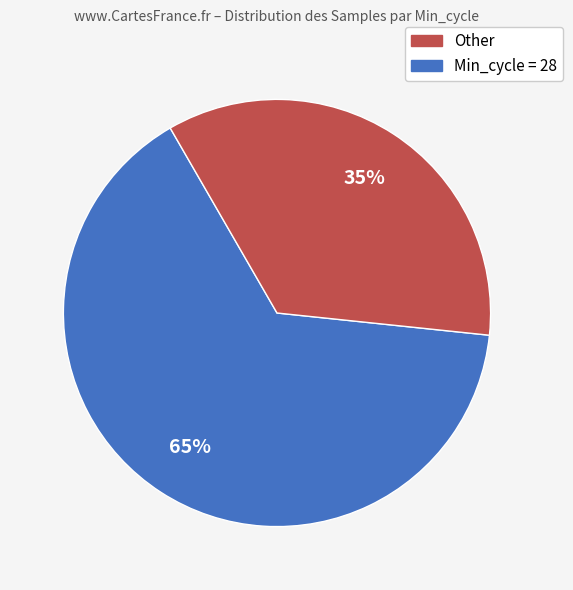

Does any single category account for the majority?

Yes